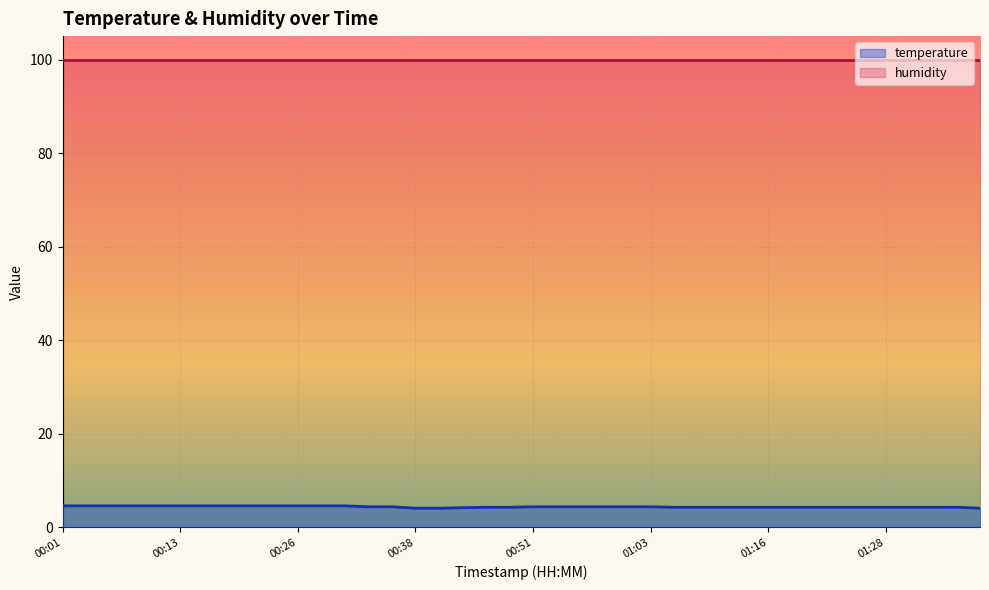

What position from the left is 00:11?

5